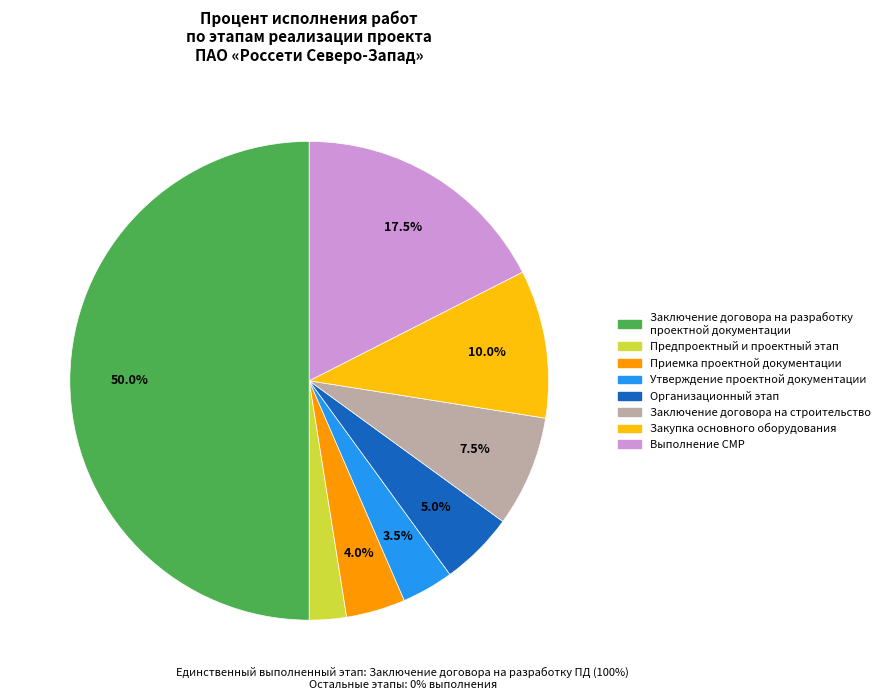

How many slices are in this pie chart?

8